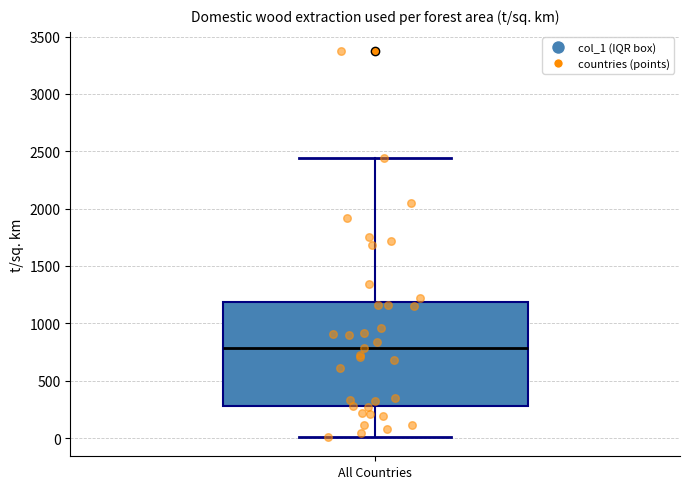

Where is the lower edge of the box for All Countries on the y-axis? The values are not printed on the chart, so give them approximately, as read against the axis.

300